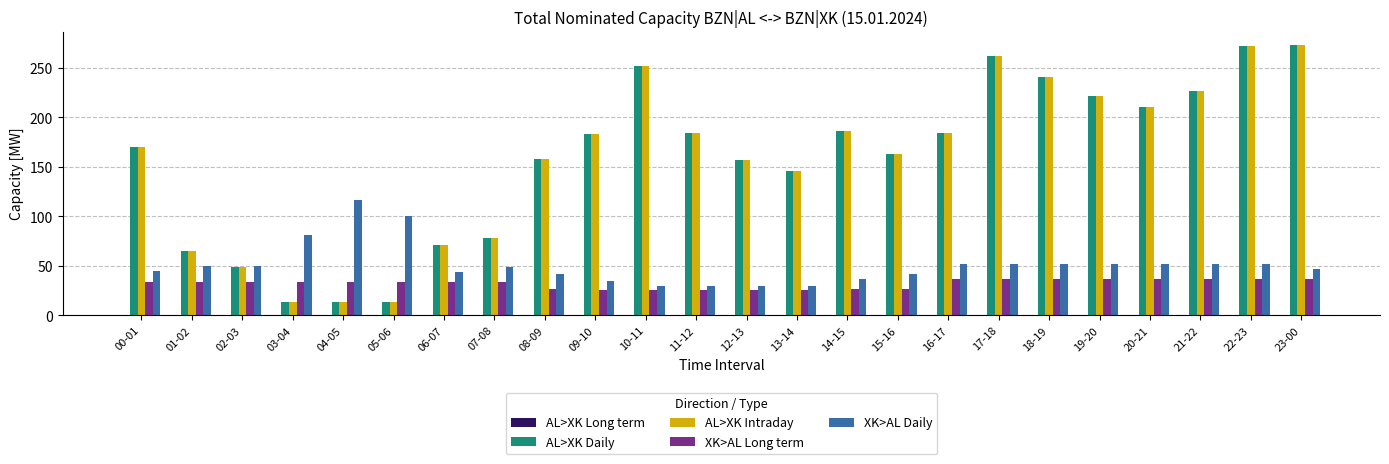

Is it true that XK>AL Long term equals 37 at 22-23?

True